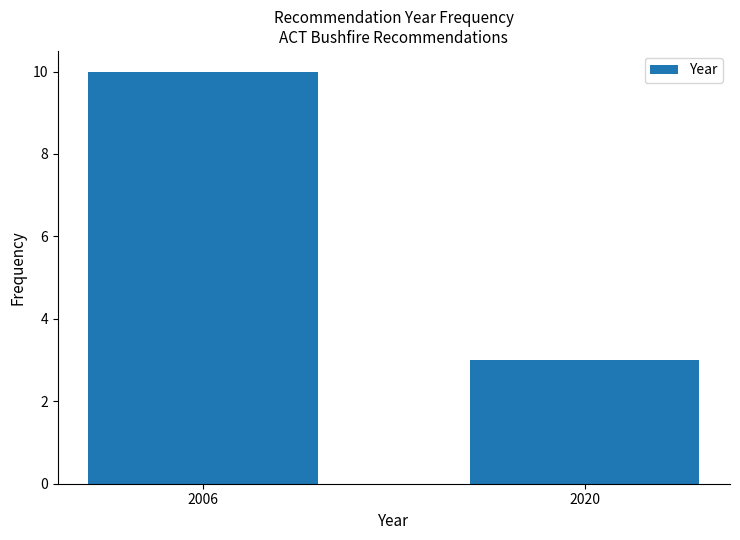

Reading left to right, transcribe all the data shown in this chart.

2006=10	2020=3